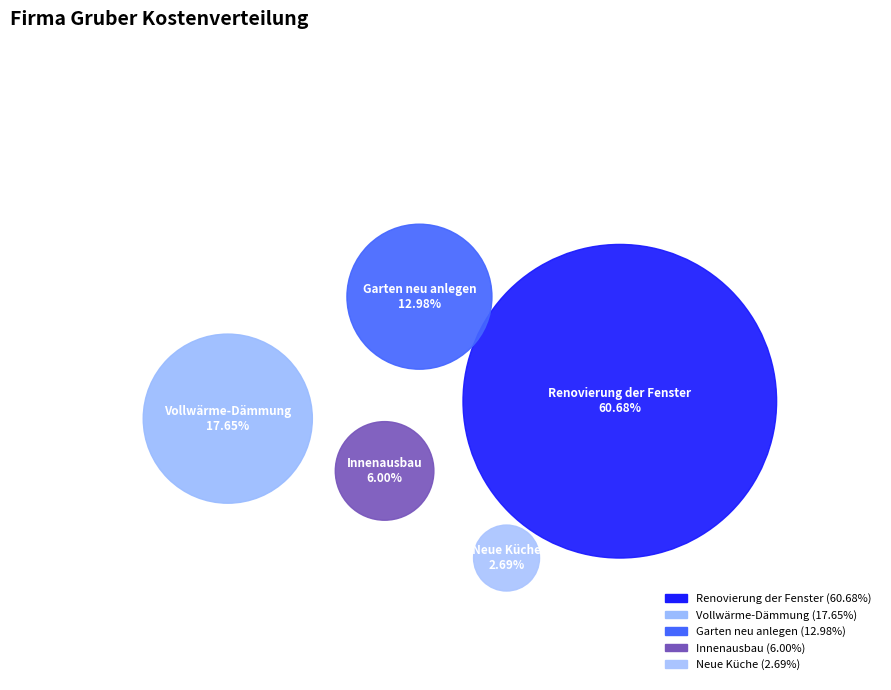

Which has a higher value, Innenausbau or Renovierung der Fenster?

Renovierung der Fenster